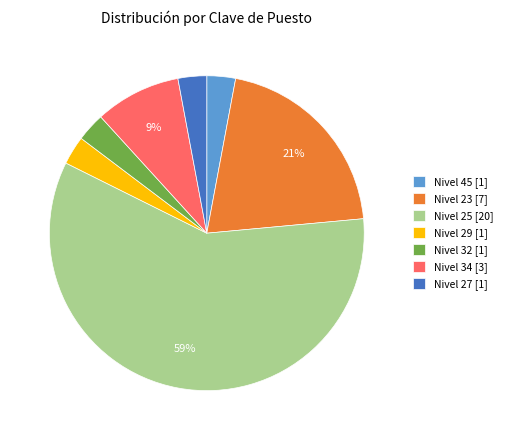

Is it true that Nivel 29 [1] is 16% of the pie?

False